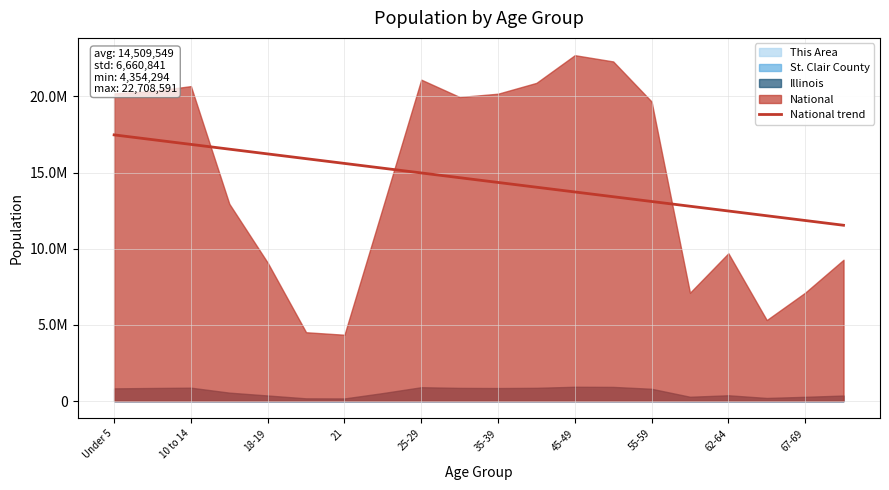

How many lines are shown in the chart?

1